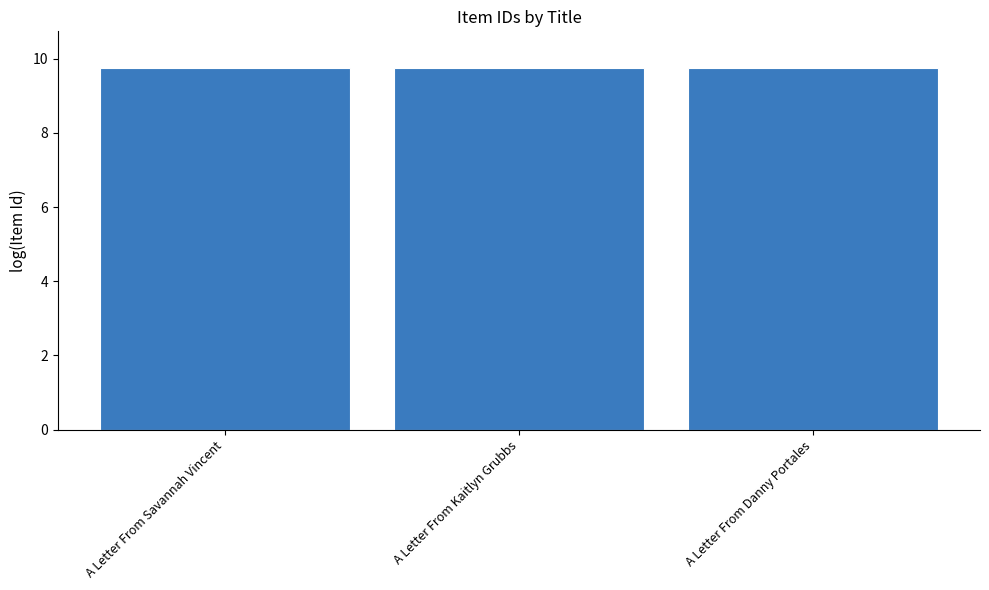

Are the bars horizontal?

No